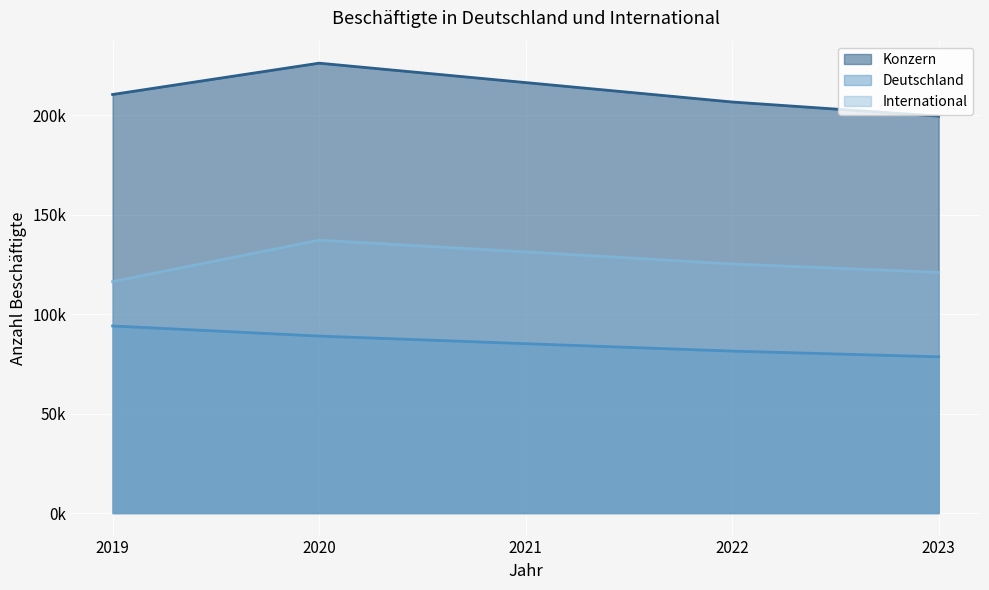

Rank the categories by Deutschland value from lowest to highest.

2023, 2022, 2021, 2020, 2019